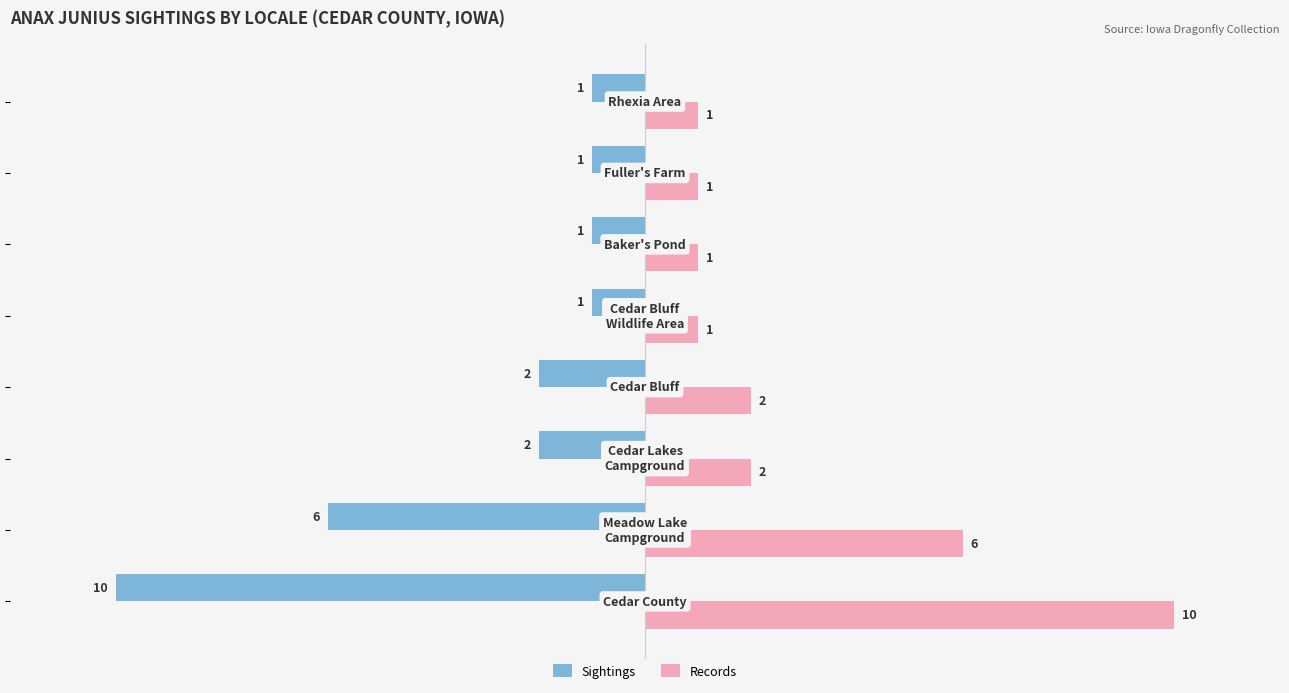

How many Sightings values are between -2 and -1?

6